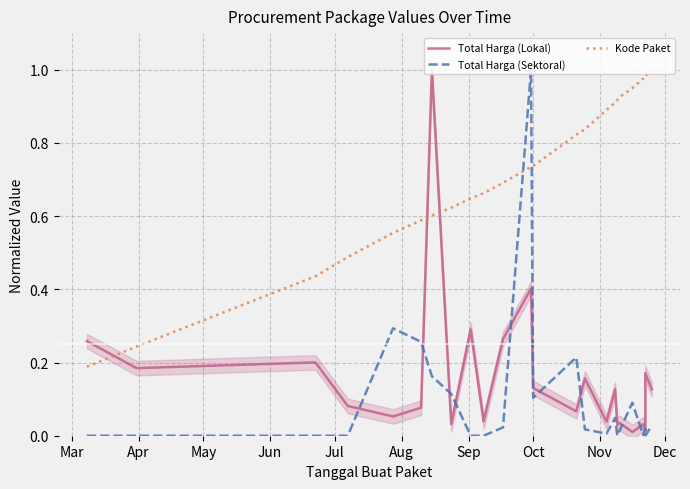

What are all the series names shown in the legend?

Total Harga (Lokal), Total Harga (Sektoral), Kode Paket